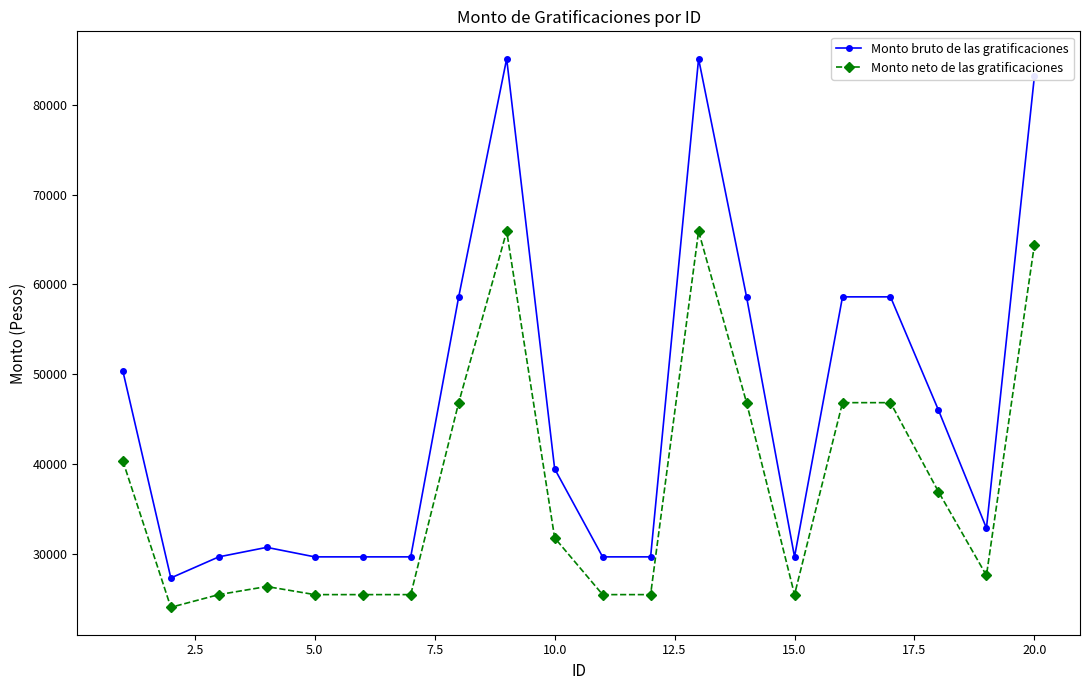

What is the smallest value displayed?

24031.8